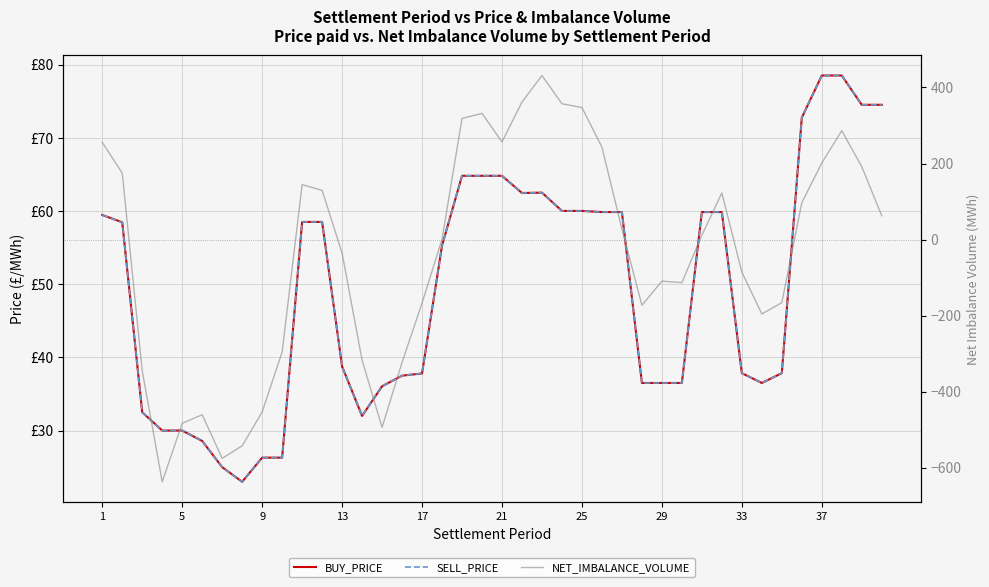

How many interior local peaks does the SELL_PRICE series have?

1